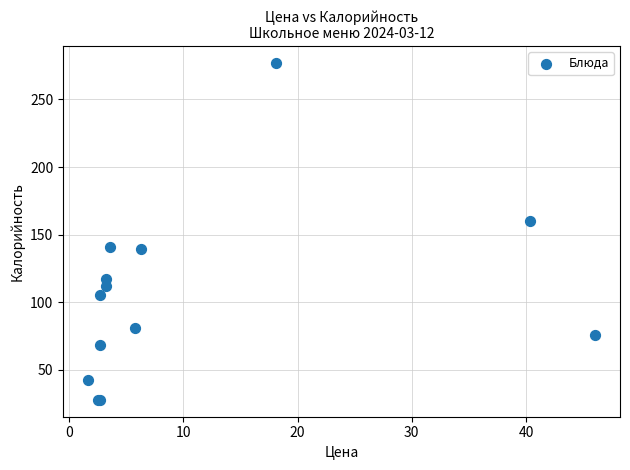

What Y value in the scatter plot is closest to 152?

160.2